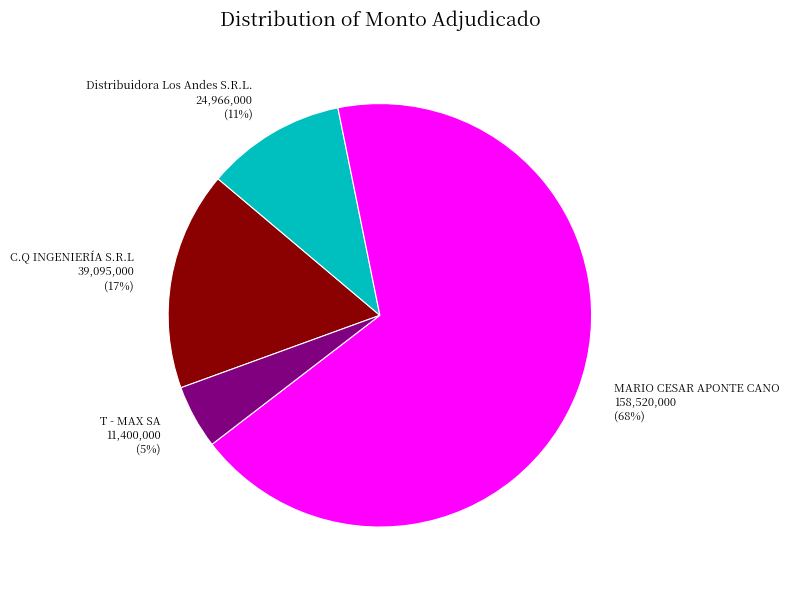

True or false: T - MAX SA accounts for 5% of the total.

True